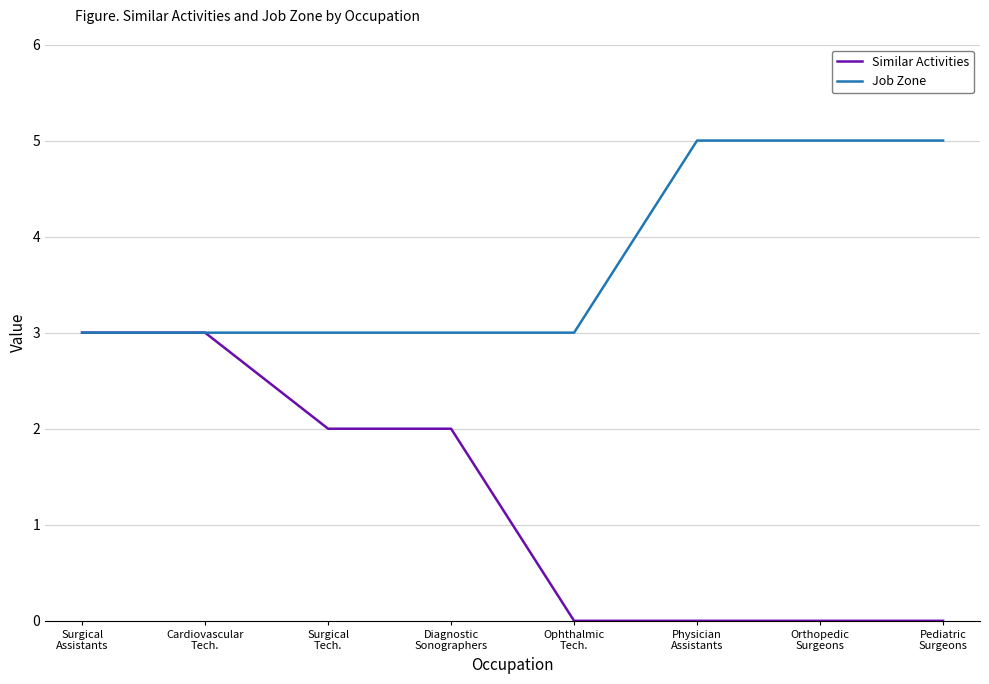

Which series has the largest total across all categories?

Job Zone